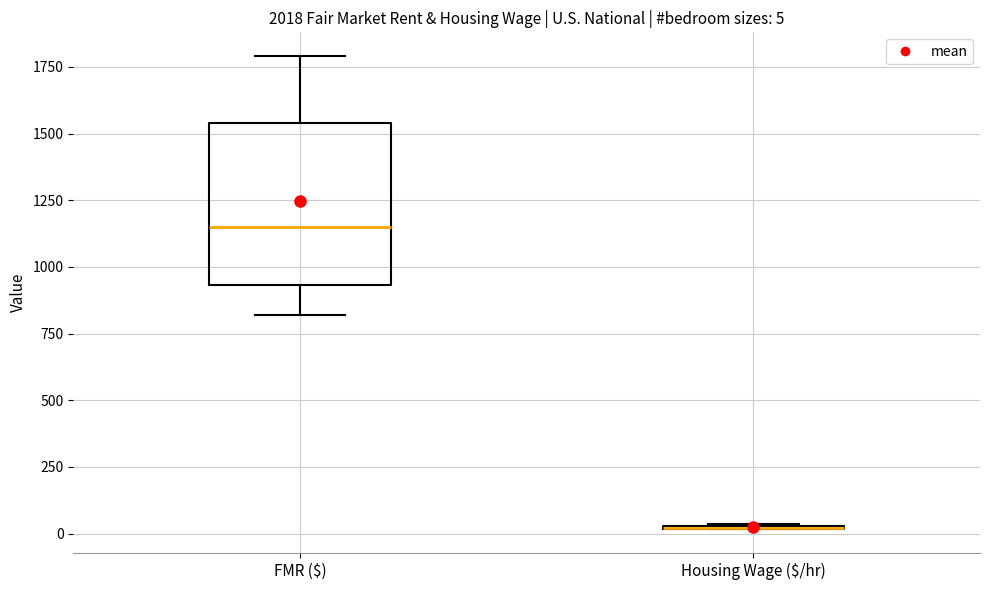

Comparing the boxes themselves (not the whiskers), which one is the tallest?

FMR ($)